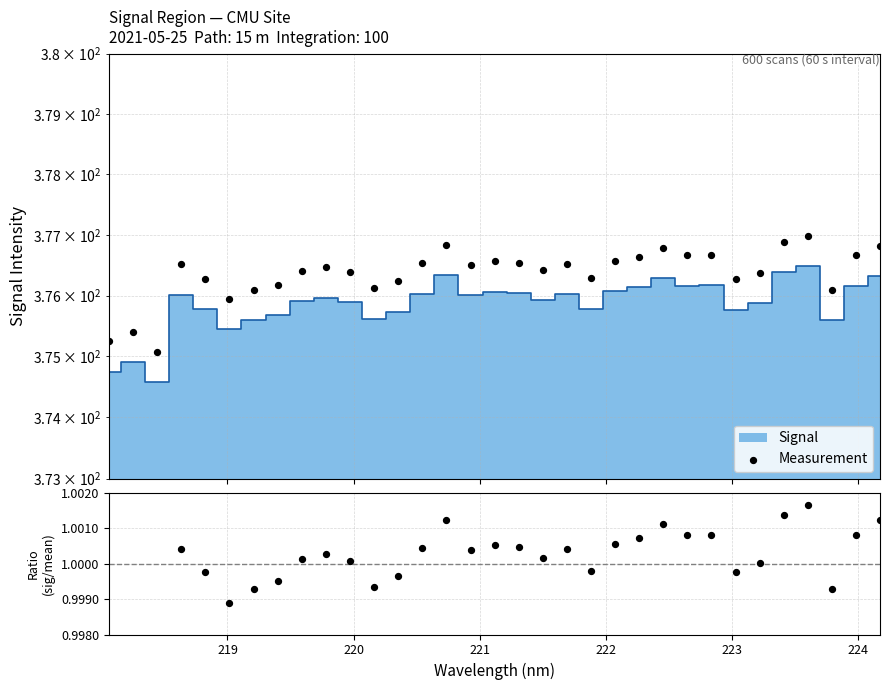

Is the value of Measurement at 27 greater than the value of Signal / Mean at 14?

Yes